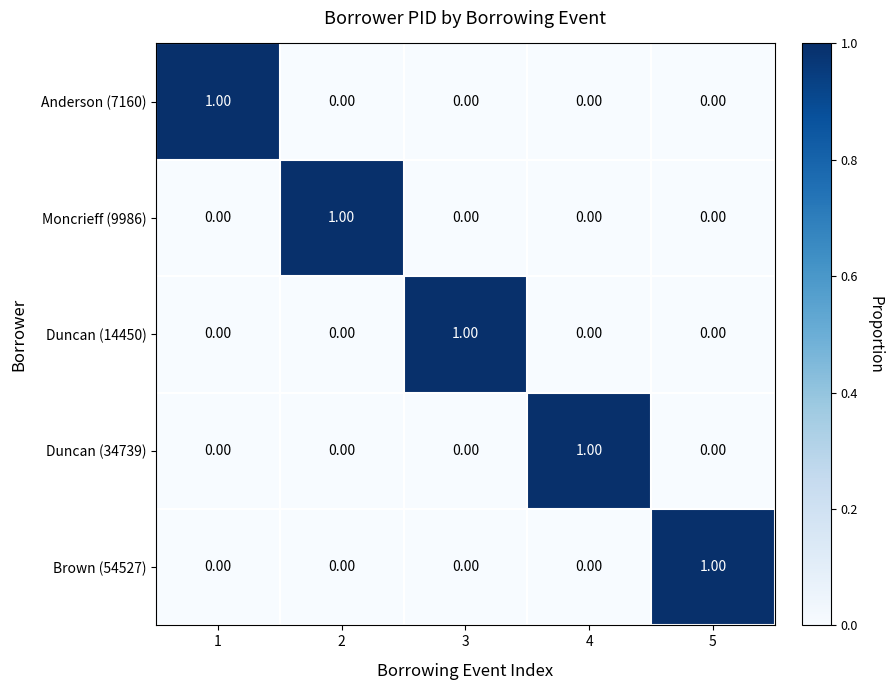

Count the number of categories in the chart.

5